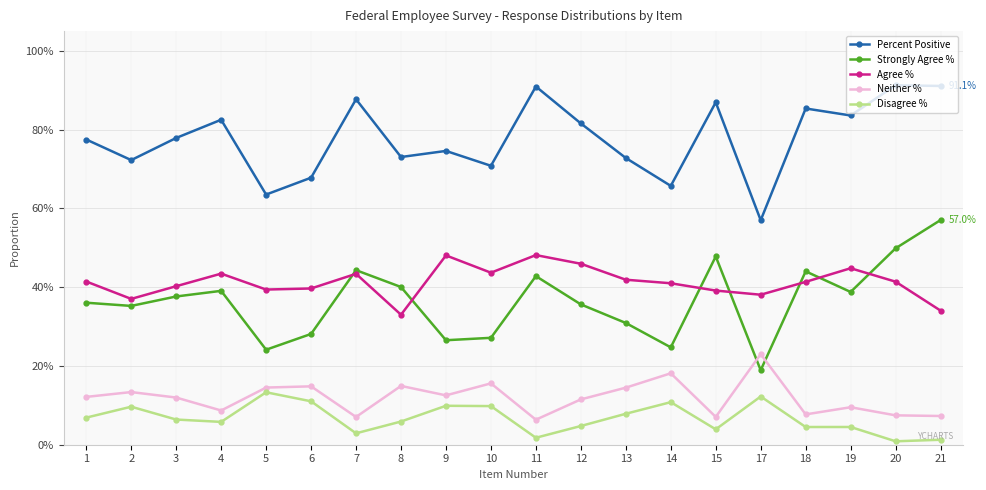

At 17, list the series in order from largest to smallest.

Percent Positive, Agree %, Neither %, Strongly Agree %, Disagree %